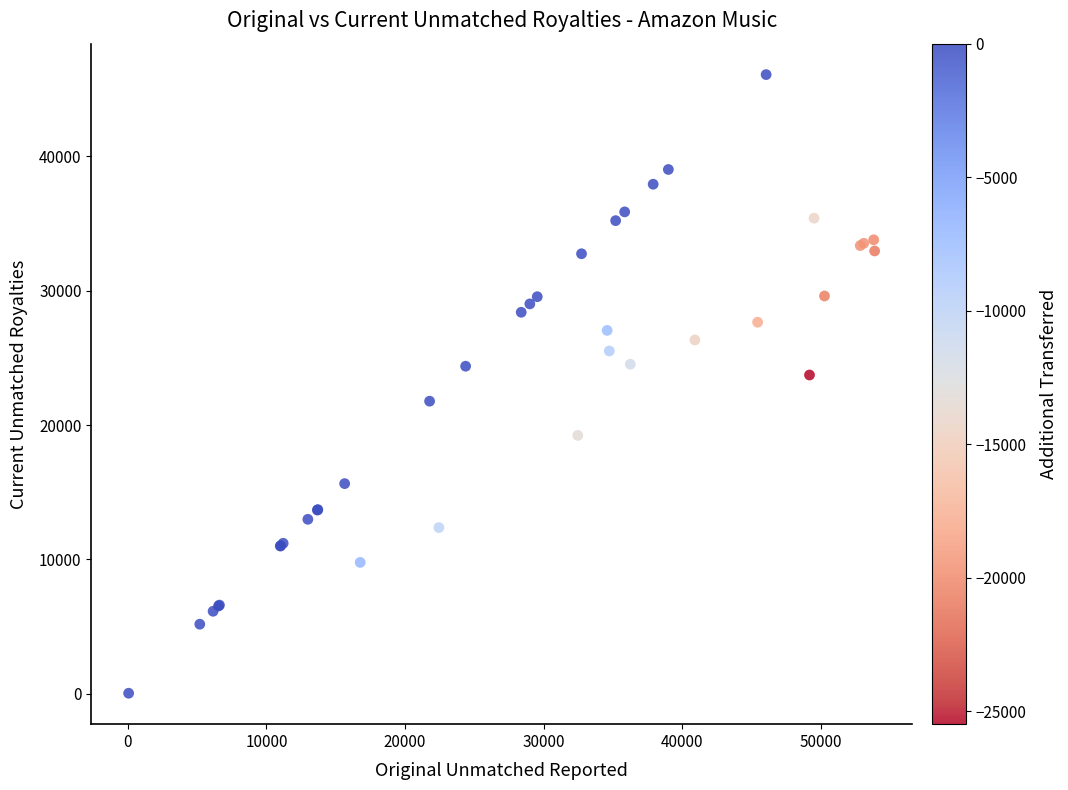

What Y value in the scatter plot is closest to 23057?

23721.1